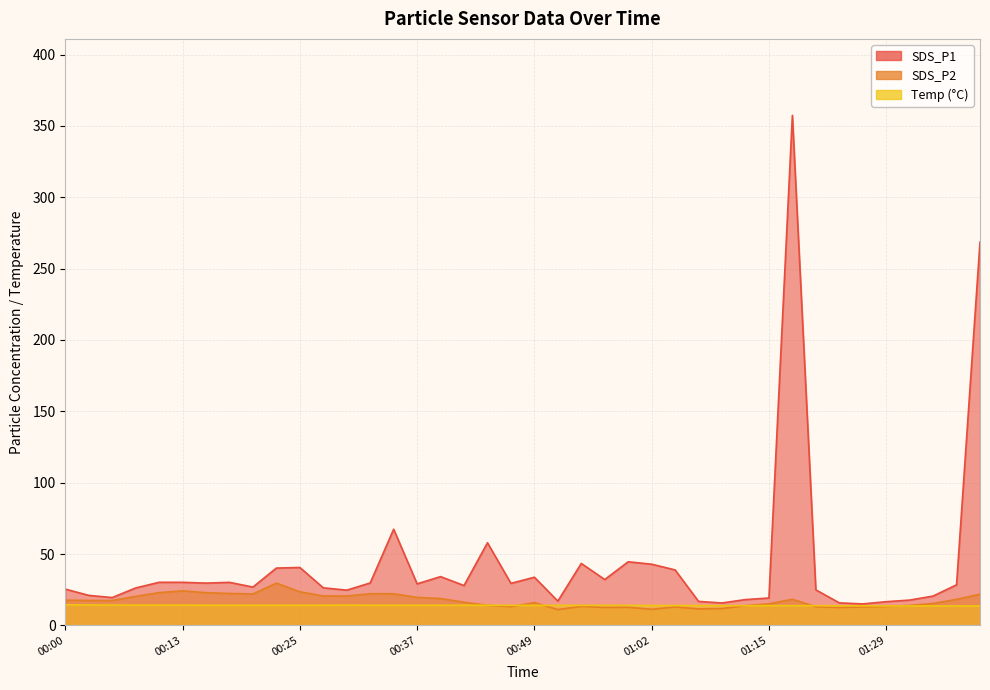

True or false: SDS_P1 and SDS_P2 cross at least once.

False